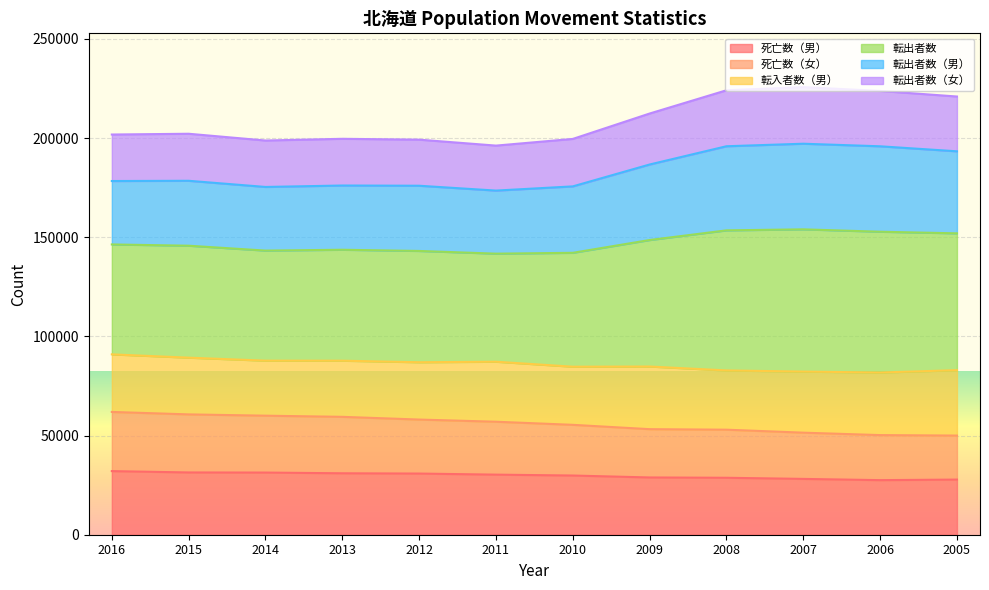

The 転出者数（男） series shows 93497 at 2010. True or false?

False